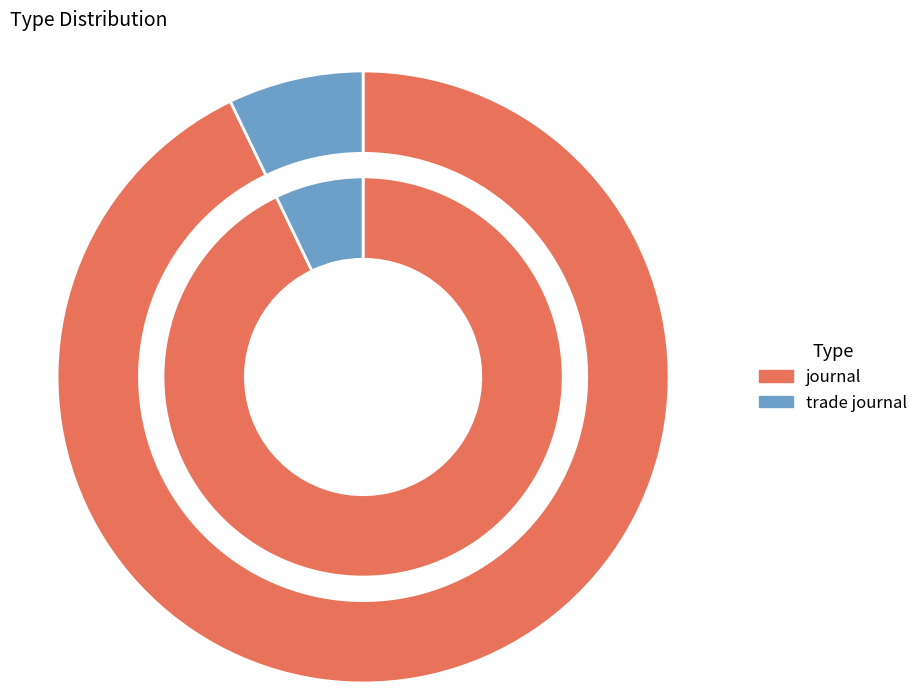

What percentage is the trade journal slice, to the nearest percent?

7%